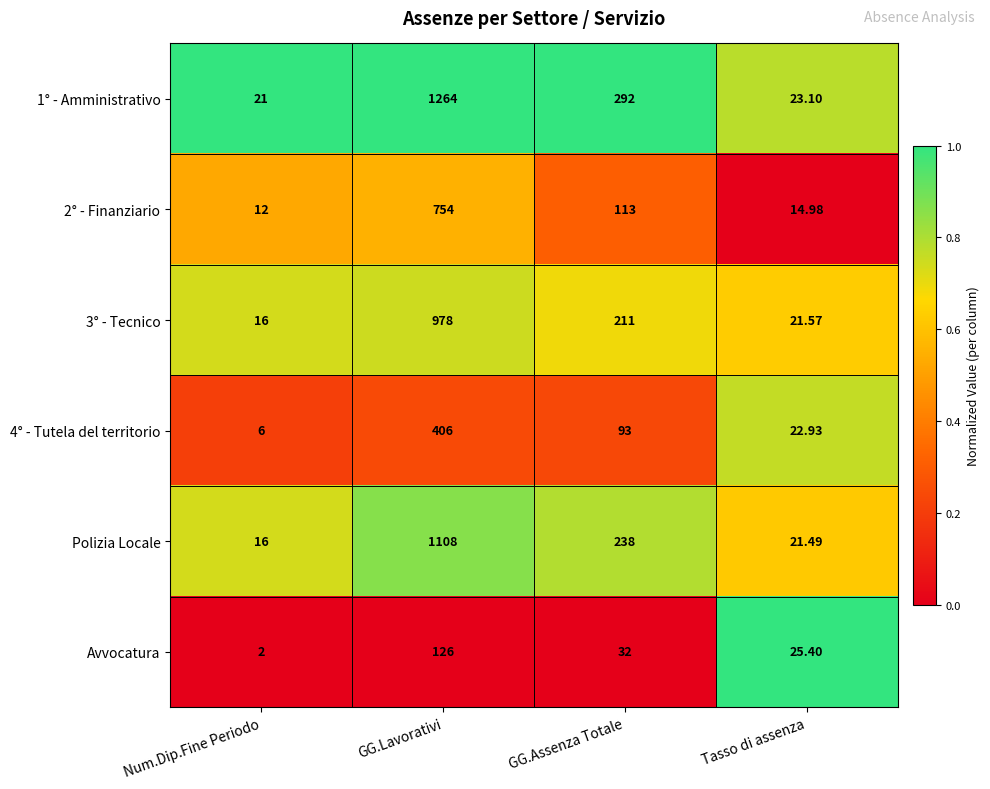

List the series in order of their peak value, lowest first.

Avvocatura, 4° - Tutela del territorio, 2° - Finanziario, 3° - Tecnico, Polizia Locale, 1° - Amministrativo